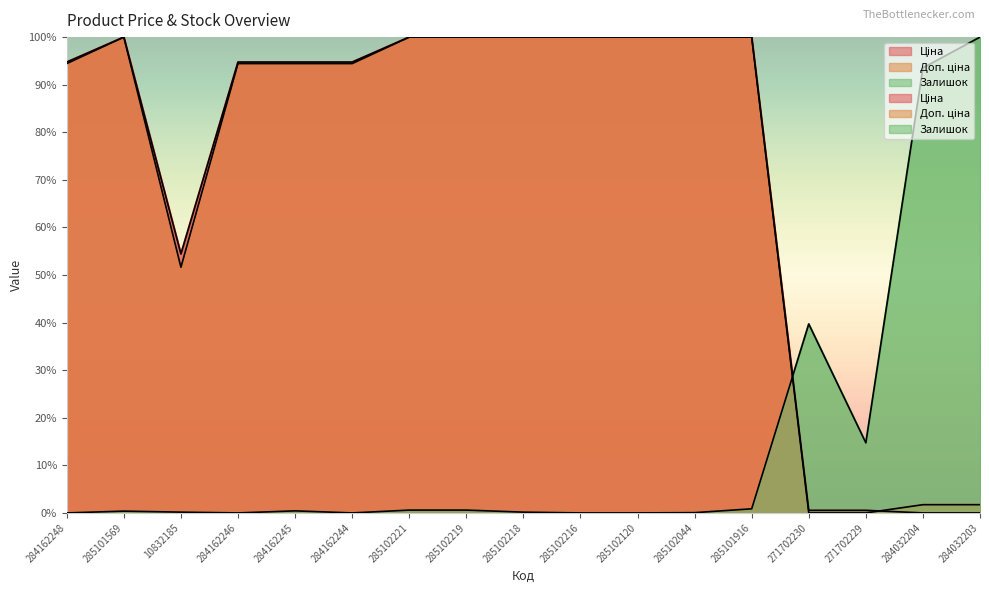

Between 10832185 and 285101916, which is larger?

285101916